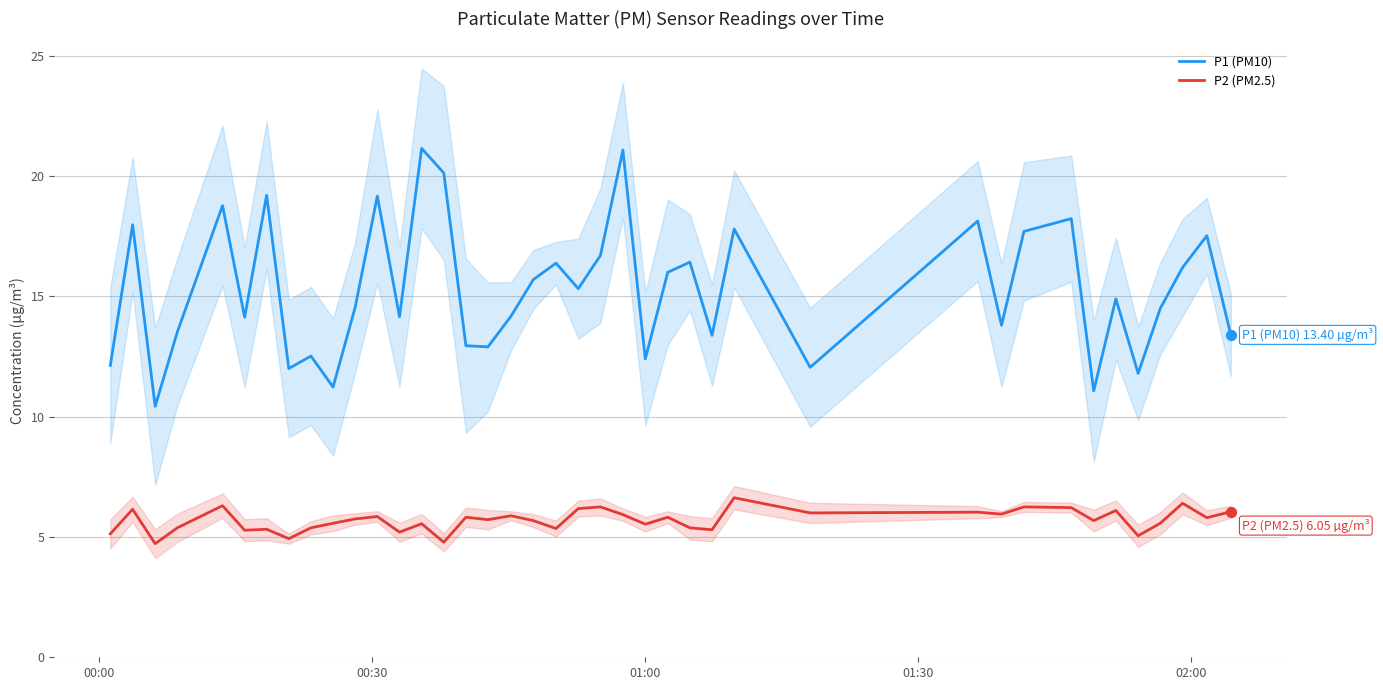

What are all the series names shown in the legend?

P1 (PM10), P2 (PM2.5)